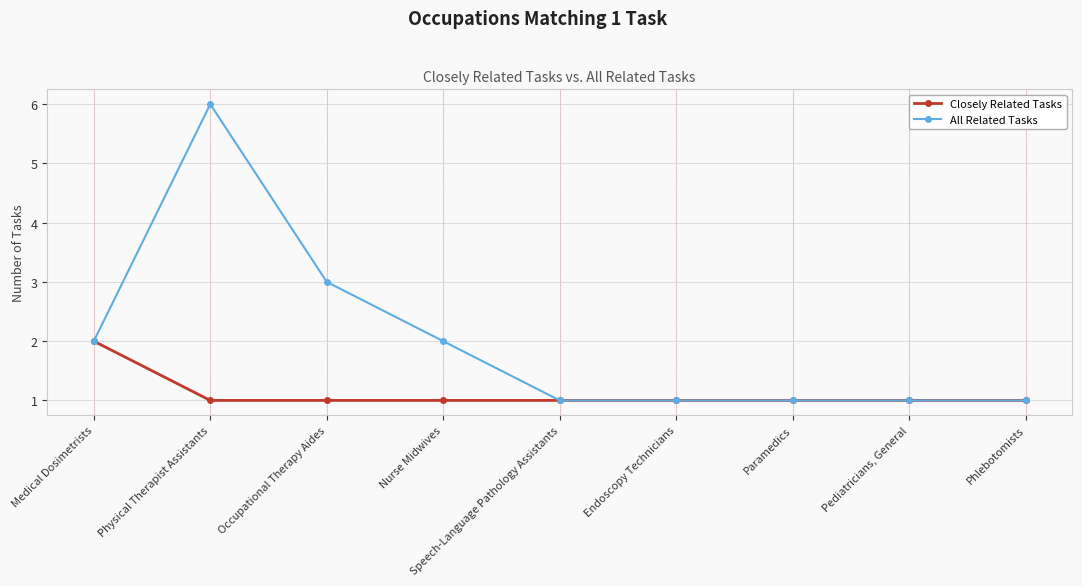

Reading left to right, transcribe all the data shown in this chart.

Closely Related Tasks: Medical Dosimetrists=2	Physical Therapist Assistants=1	Occupational Therapy Aides=1	Nurse Midwives=1	Speech-Language Pathology Assistants=1	Endoscopy Technicians=1	Paramedics=1	Pediatricians, General=1	Phlebotomists=1
All Related Tasks: Medical Dosimetrists=2	Physical Therapist Assistants=6	Occupational Therapy Aides=3	Nurse Midwives=2	Speech-Language Pathology Assistants=1	Endoscopy Technicians=1	Paramedics=1	Pediatricians, General=1	Phlebotomists=1